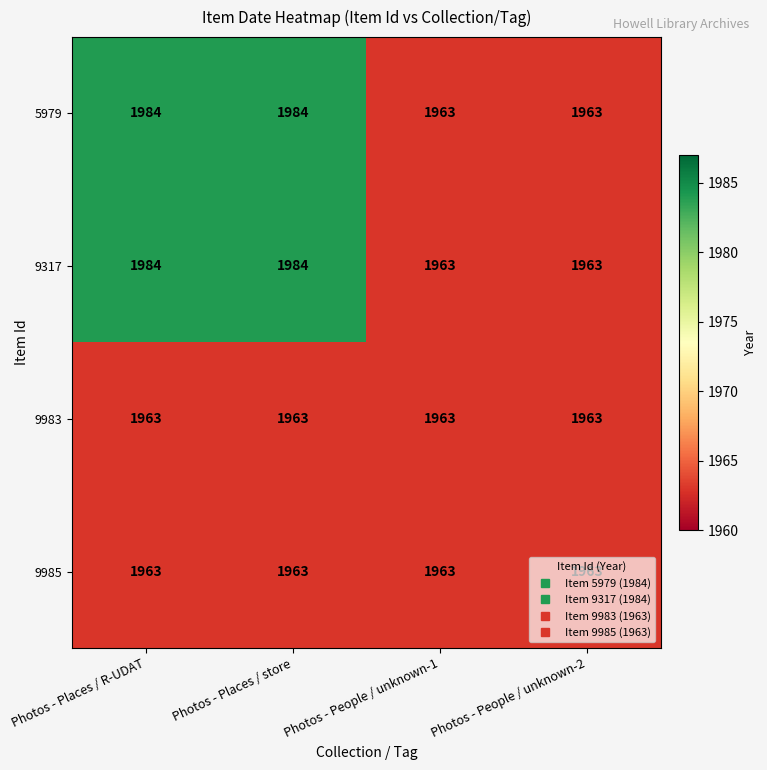

What is the total value across all series at Photos - People / unknown-1?

7852